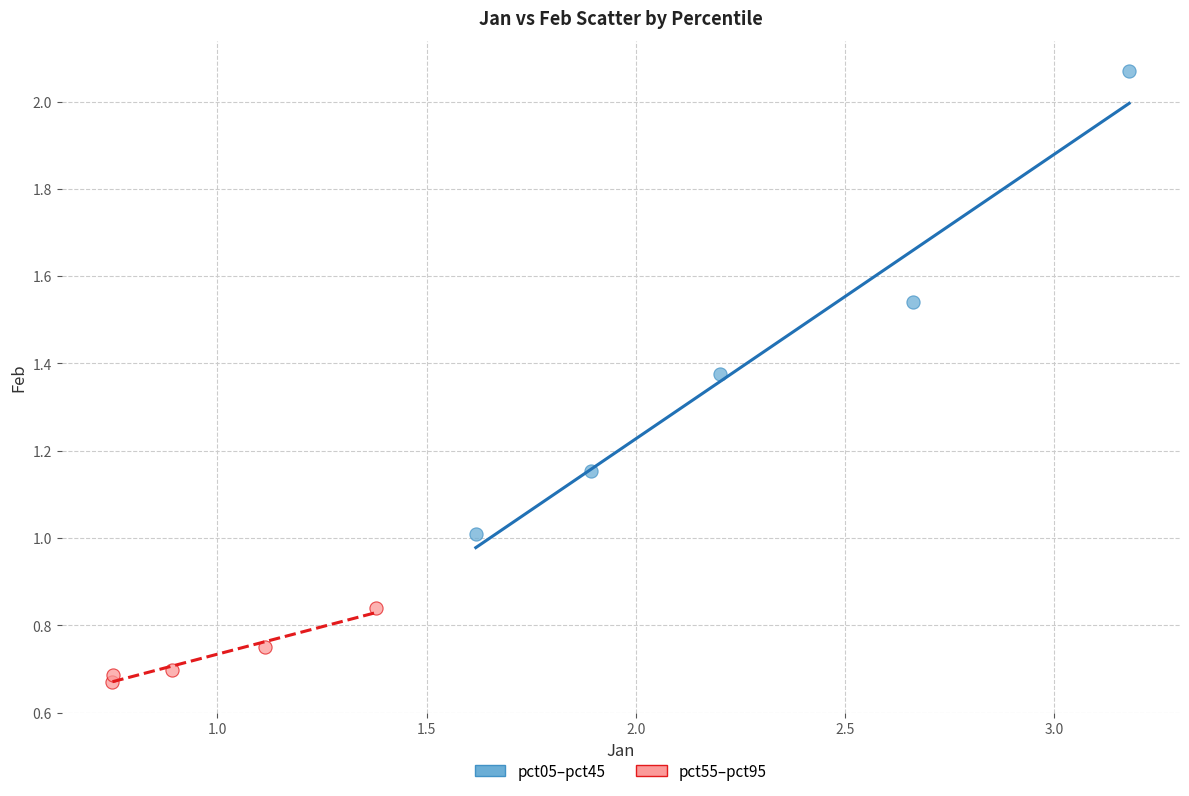

Which series reaches the maximum Y coordinate?

pct05–pct45